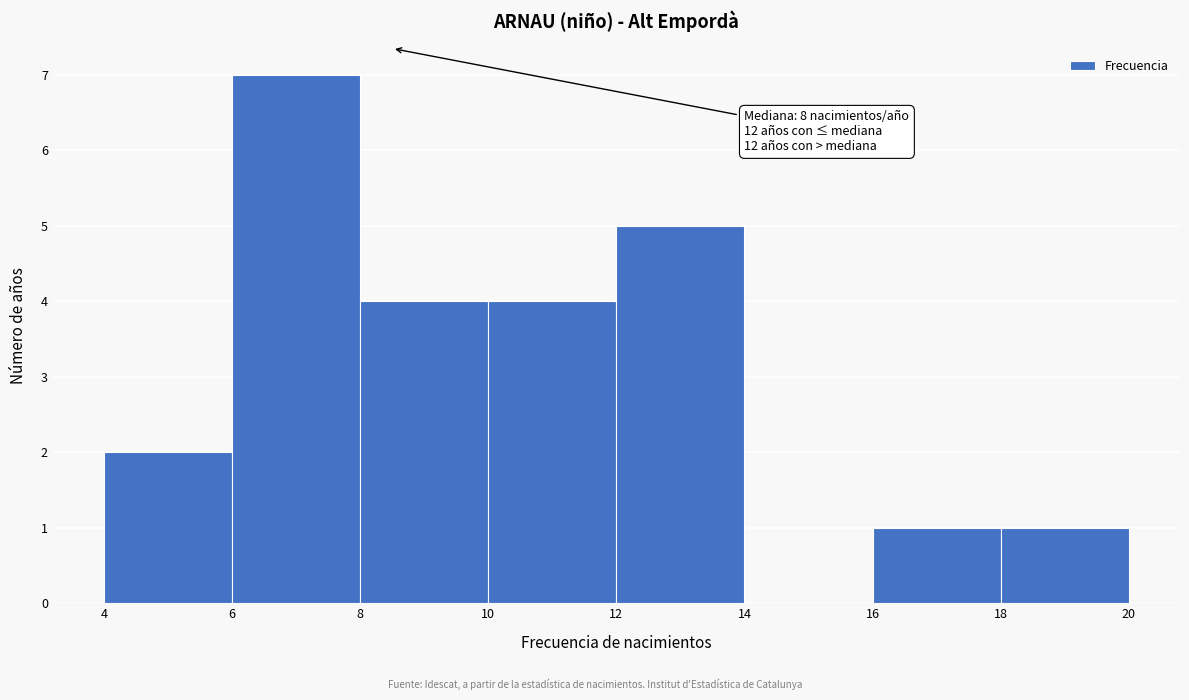

Which range on the x-axis has the tallest bar?

6 to 8